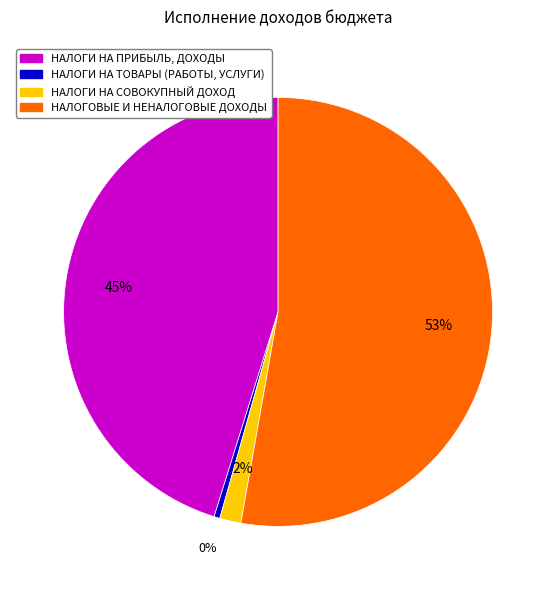

Which slice is the smallest?

НАЛОГИ НА ТОВАРЫ (РАБОТЫ, УСЛУГИ)